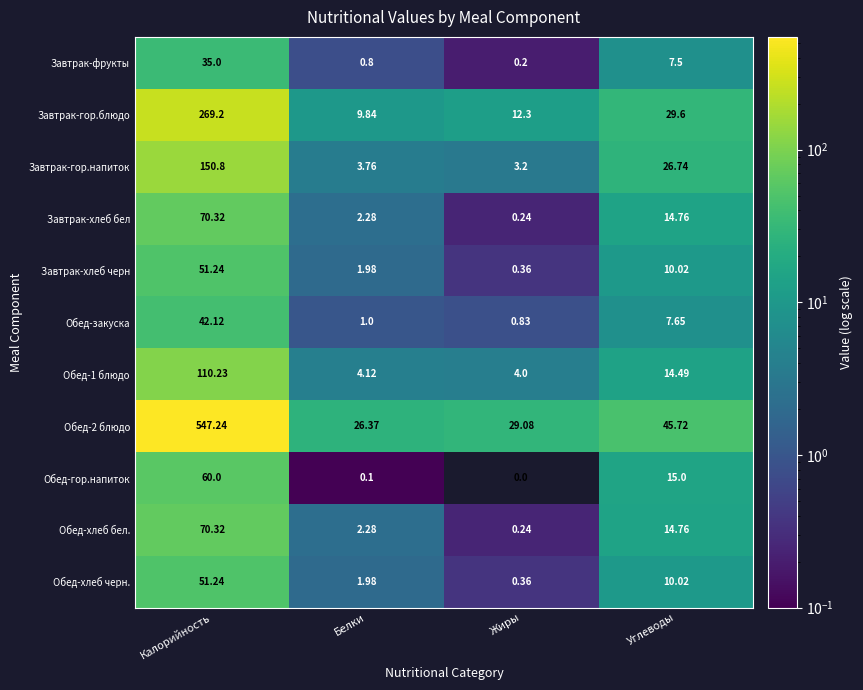

Which series changed the most between Жиры and Углеводы?

Завтрак-гор.напиток